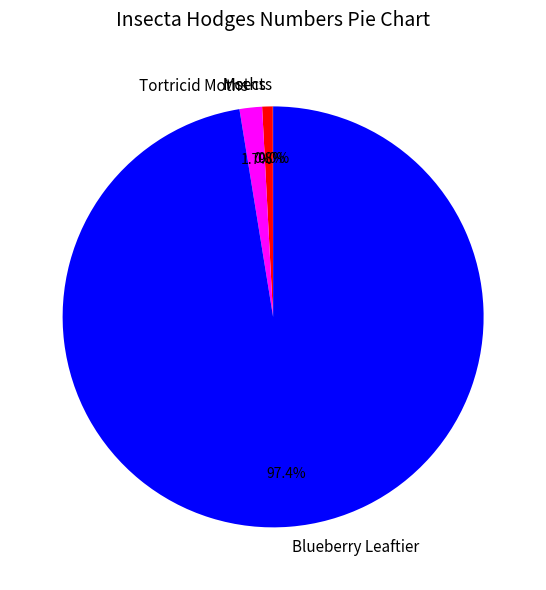

Which category accounts for the majority?

Blueberry Leaftier